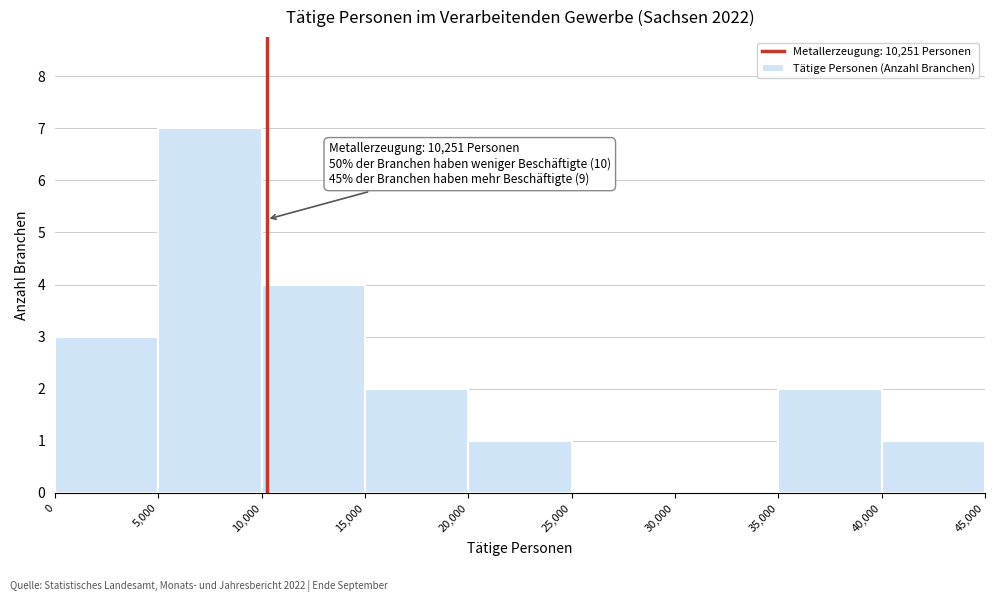

Over which range of the x-axis is the bar tallest?

5,000 to 10,000